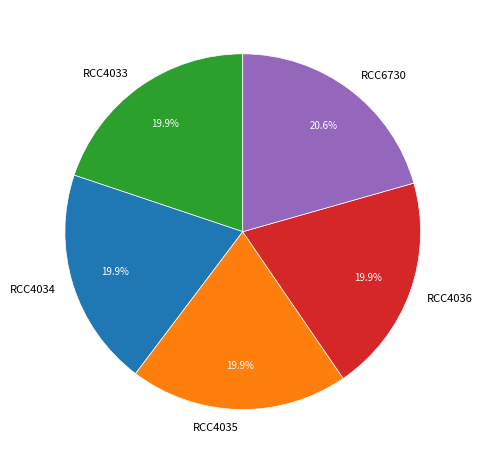

How many segments does this pie chart have?

5